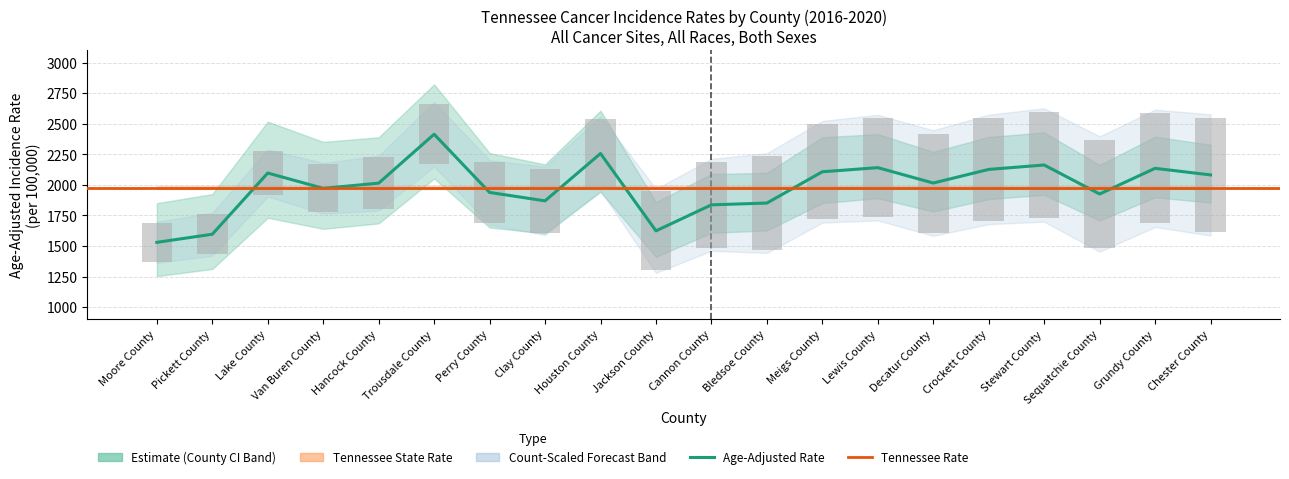

What is the label of the 6th bar from the left?

Trousdale County